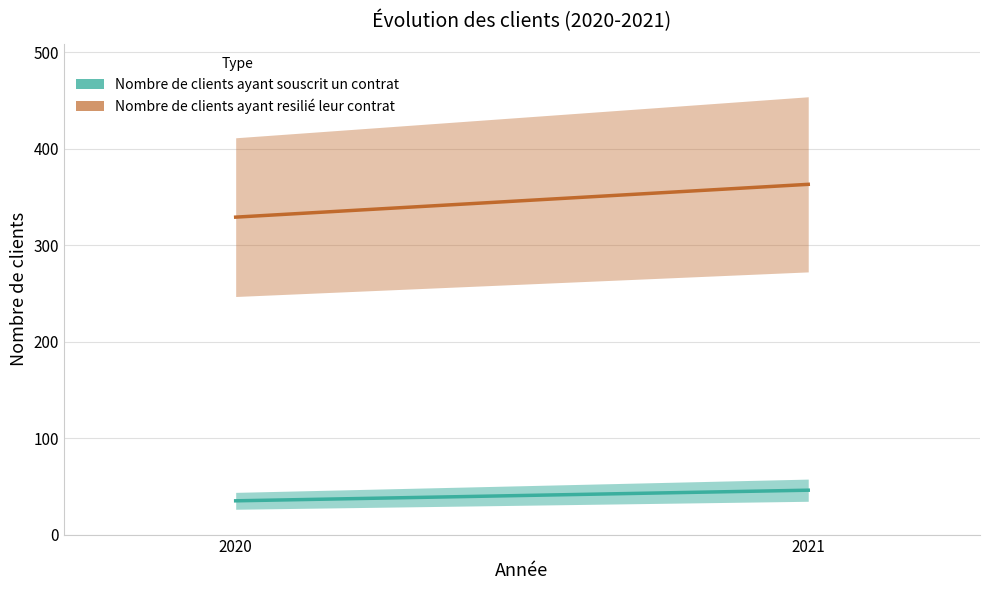

Which series has the largest range (max minus min)?

Nombre de clients ayant resilié leur contrat